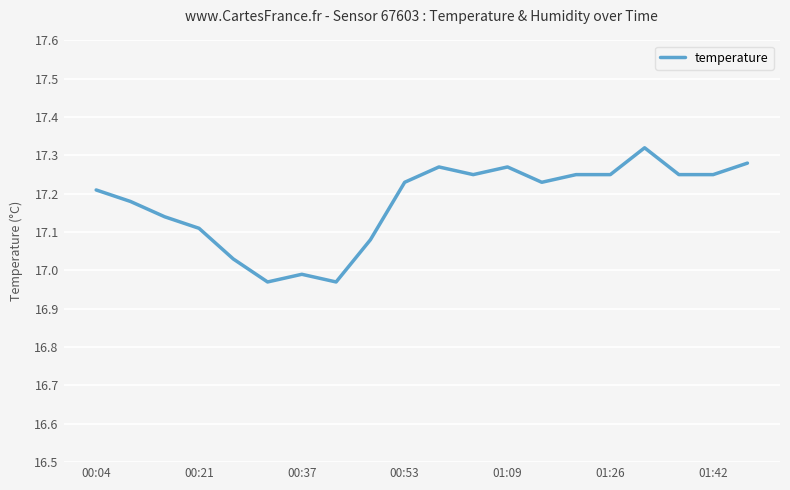

How many lines are shown in the chart?

1